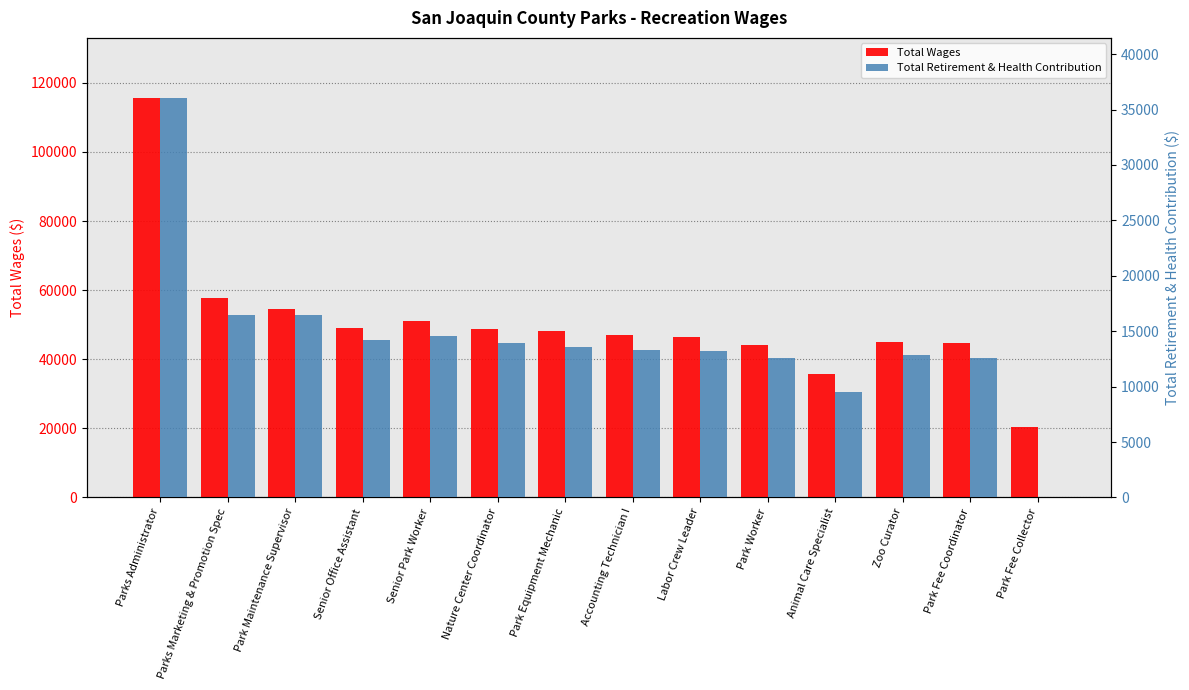

List the series in order of their peak value, lowest first.

Total Retirement & Health Contribution, Total Wages